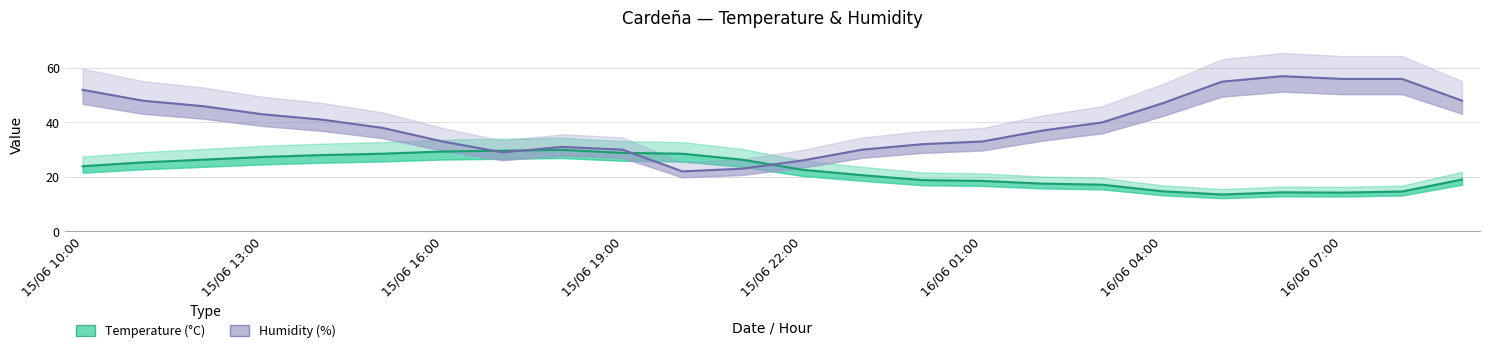

What are all the series names shown in the legend?

Temperature (°C), Humidity (%)